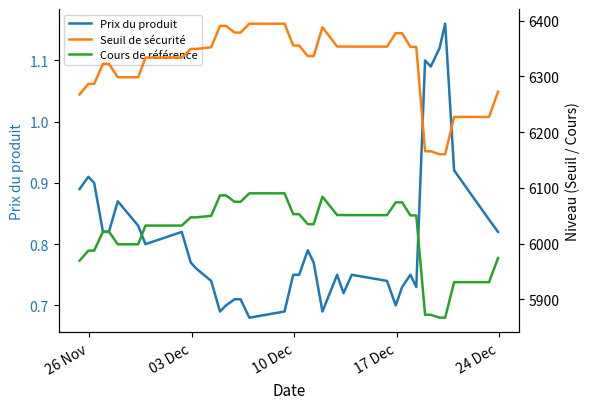

Reading left to right, extract all data points from this chart.

Prix du produit: 0.9	0.9	0.9	0.8	0.8	0.9	0.8	0.8	0.8	0.8	0.8	0.7	0.7	0.7	0.7	0.7	0.7	0.7	0.8	0.8	0.8	0.8	0.7	0.8	0.7	0.8	0.7	0.7	0.7	0.8	0.7	1.1	1.1	1.1	1.2	0.9	0.9	0.8	0.8
Seuil de sécurité: 6267.8	6286.7	6286.7	6322.7	6322.7	6298.7	6298.7	6334.0	6334.0	6349.5	6349.5	6352.4	6390.8	6390.8	6378.9	6378.9	6394.8	6394.8	6355.6	6355.5	6336.7	6336.7	6388.4	6353.8	6353.8	6353.6	6353.6	6377.8	6377.8	6353.1	6353.1	6165.8	6165.8	6160.4	6160.4	6227.4	6227.4	6227.4	6272.8
Cours de référence: 5969.3	5987.4	5987.4	6021.6	6021.6	5998.7	5998.7	6032.4	6032.4	6047.1	6047.1	6049.9	6086.5	6086.5	6075.1	6075.1	6090.3	6090.3	6052.9	6052.9	6034.9	6034.9	6084.2	6051.2	6051.2	6051.1	6051.1	6074.1	6074.1	6050.6	6050.6	5872.2	5872.2	5867.1	5867.1	5930.9	5930.9	5930.9	5974.1